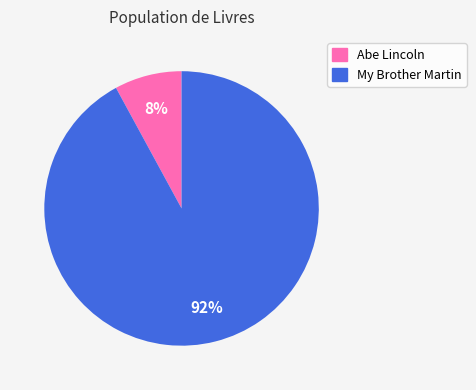

True or false: Abe Lincoln accounts for 8% of the total.

True